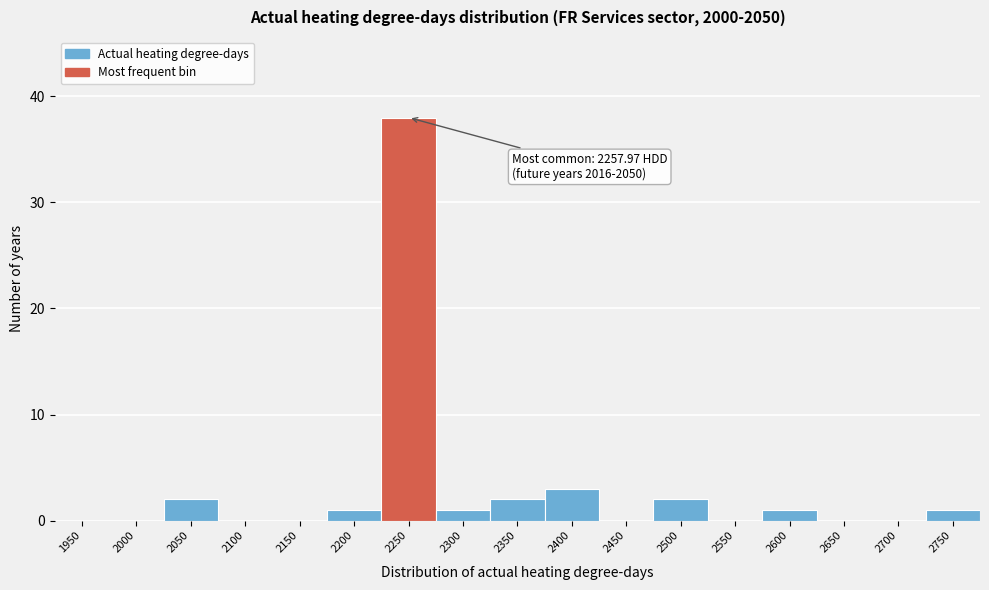

Reading right to left, what are all the values shown in this chart?

2750=1	2700=0	2650=0	2600=1	2550=0	2500=2	2450=0	2400=3	2350=2	2300=1	2250=38	2200=1	2150=0	2100=0	2050=2	2000=0	1950=0